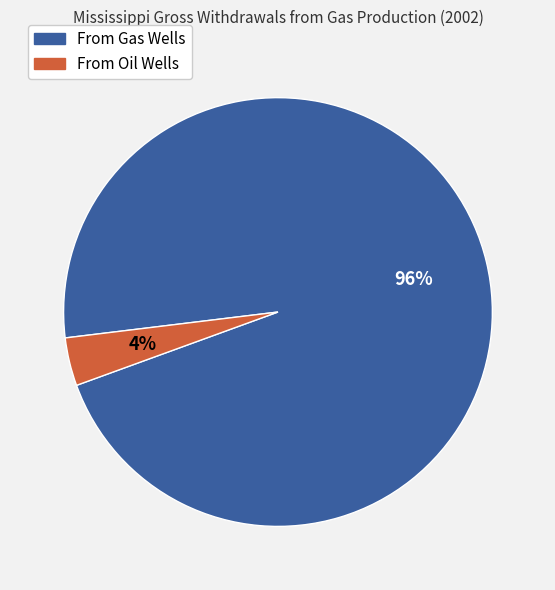

How many segments does this pie chart have?

2